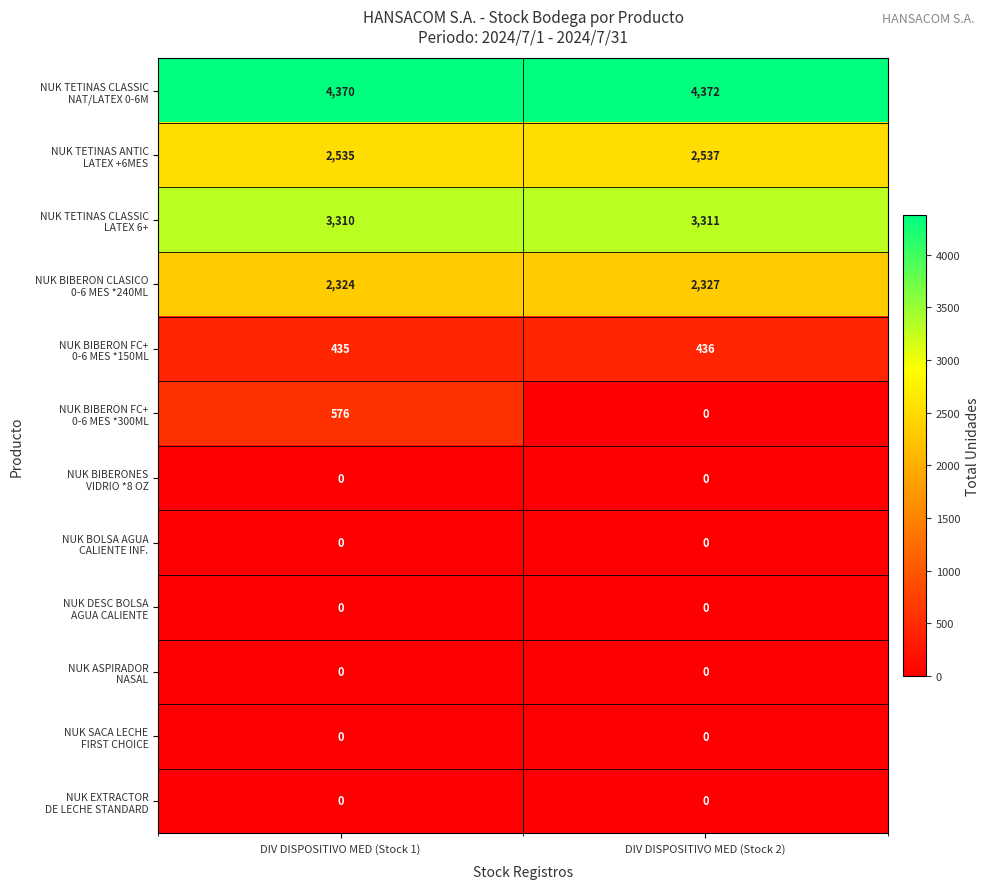

What is the total value across all series at DIV DISPOSITIVO MED (Stock 2)?

12983